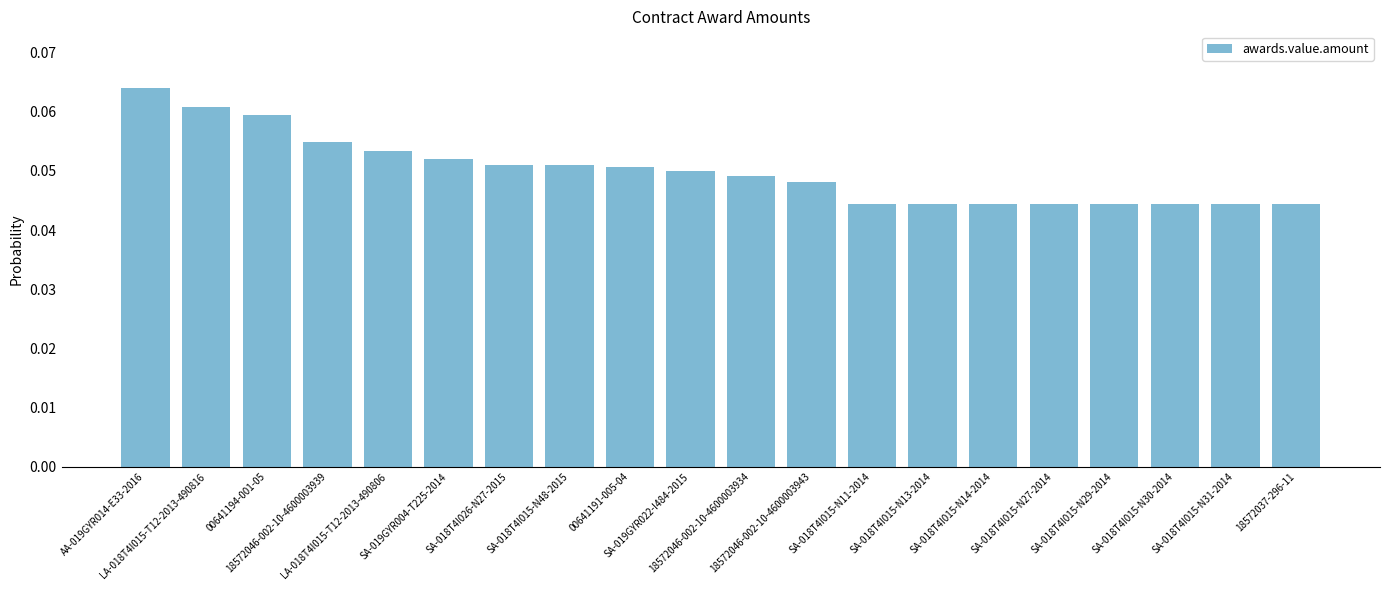

What is the label of the 4th bar from the right?

SA-018T4I015-N29-2014